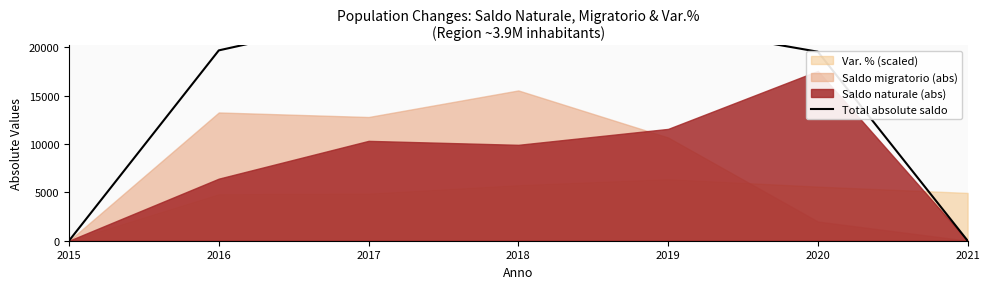

Reading left to right, what are all the values shown in this chart?

0	19668	23101	25438	22223	19528	0